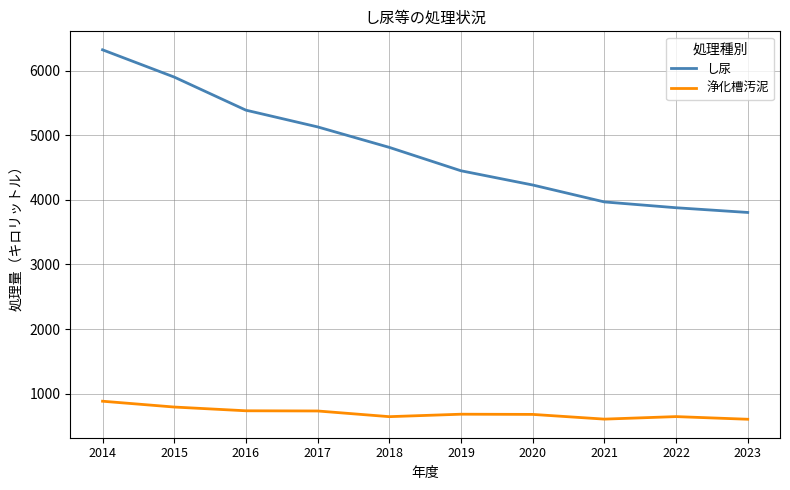

What are all the series names shown in the legend?

し尿, 浄化槽汚泥